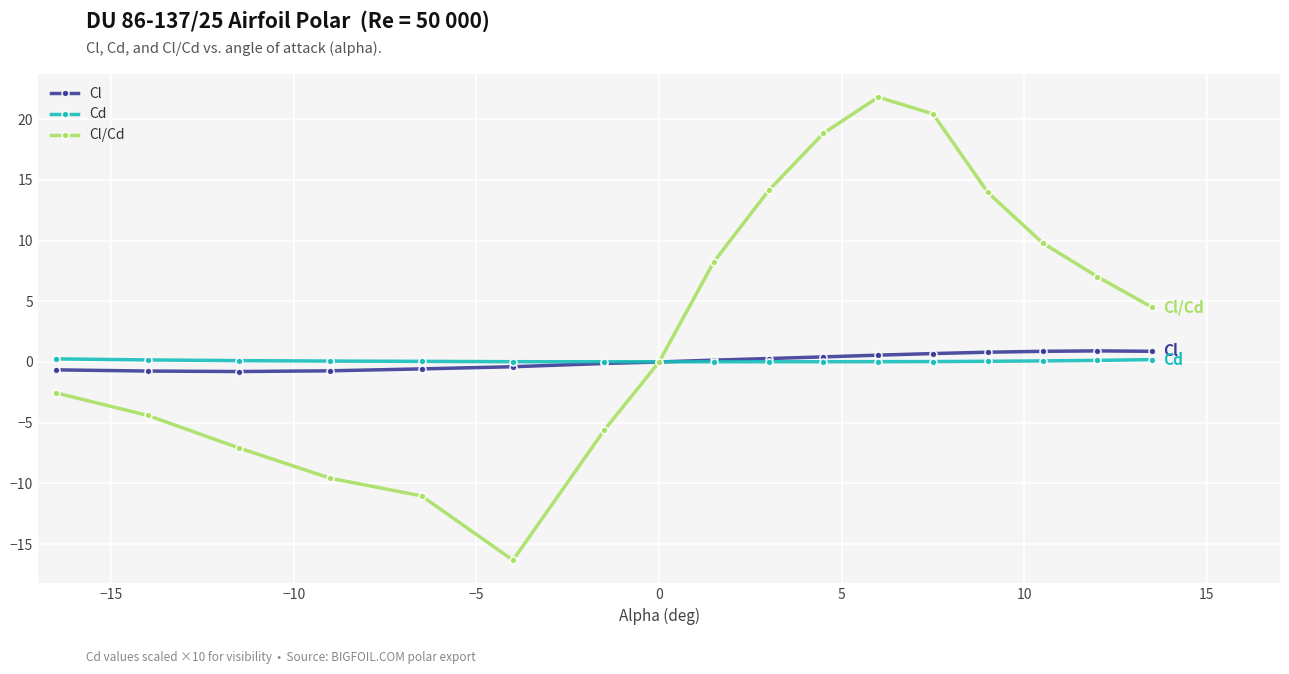

At how many categories does at least one series exceed 6?

8